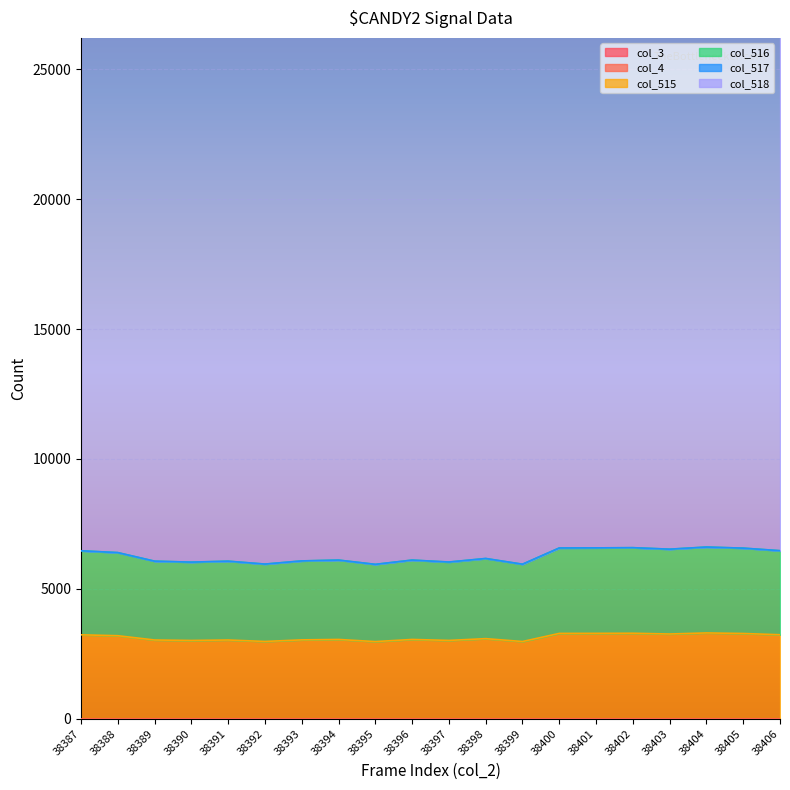

The value of col_515 at 38401 is 3289. True or false?

True